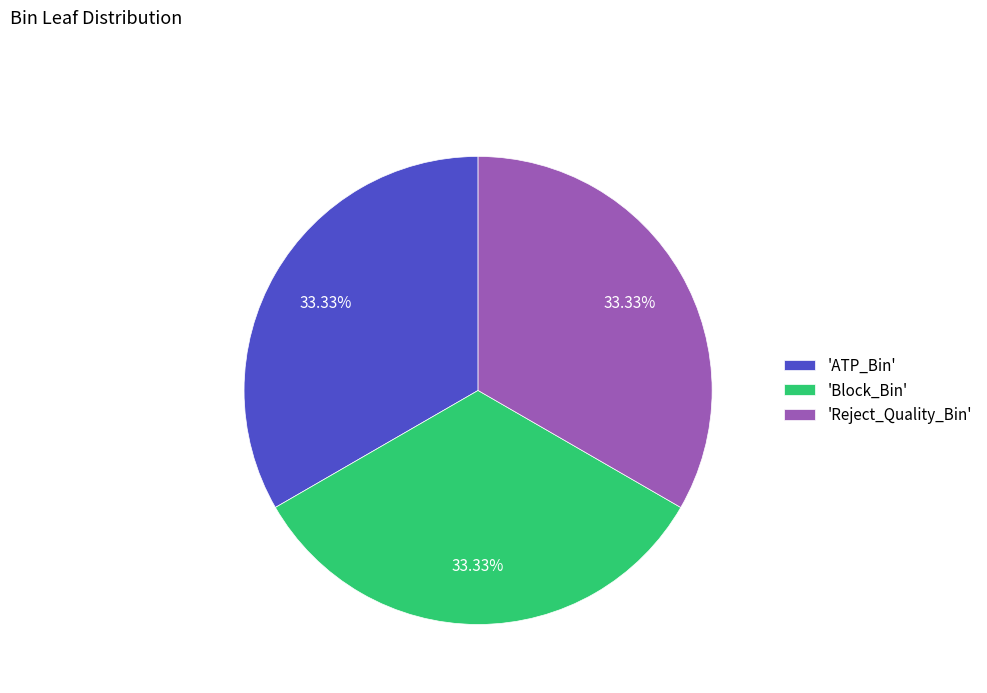

Is the sum of 'Reject_Quality_Bin' and 'Block_Bin' greater than half?

Yes